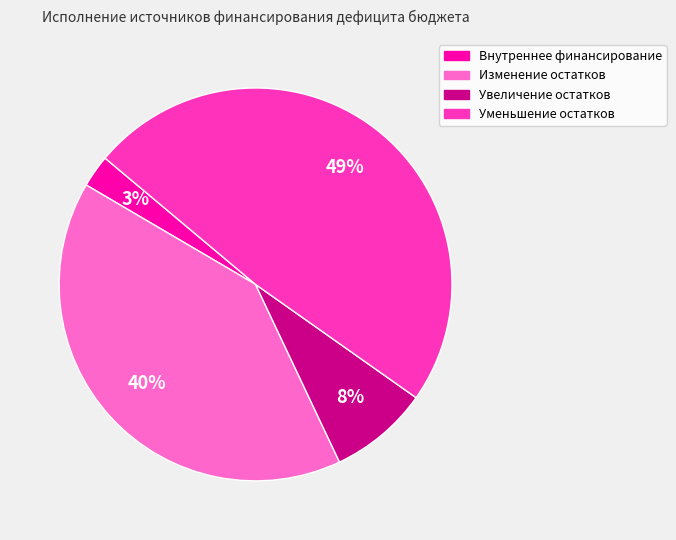

Is there any slice that represents more than half of the pie?

No